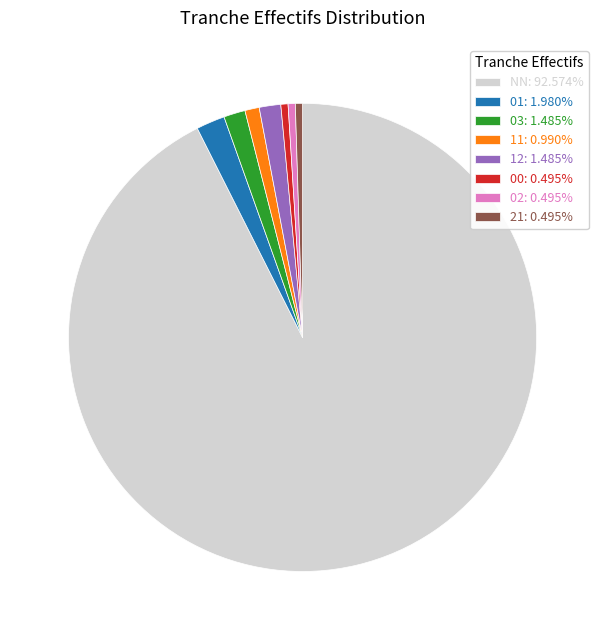

Combined, do NN: 92.574% and 12: 1.485% account for over 50%?

Yes